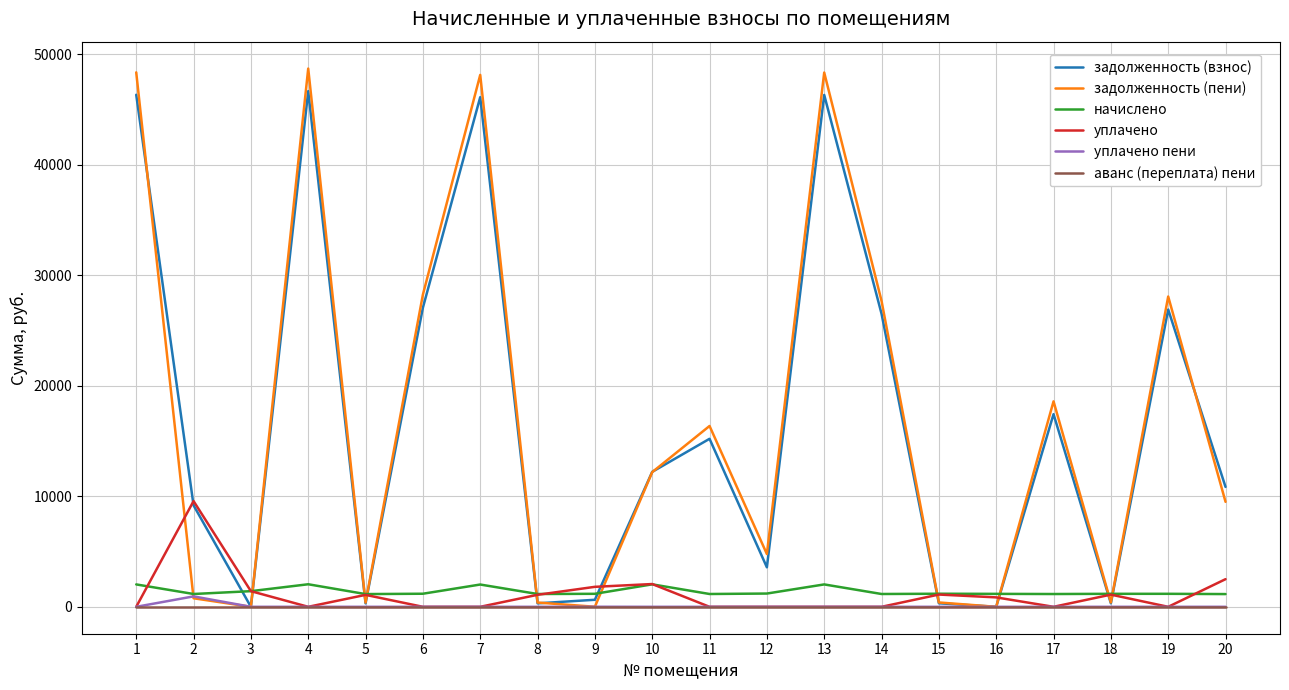

The уплачено series shows 0.0 at 6. True or false?

True